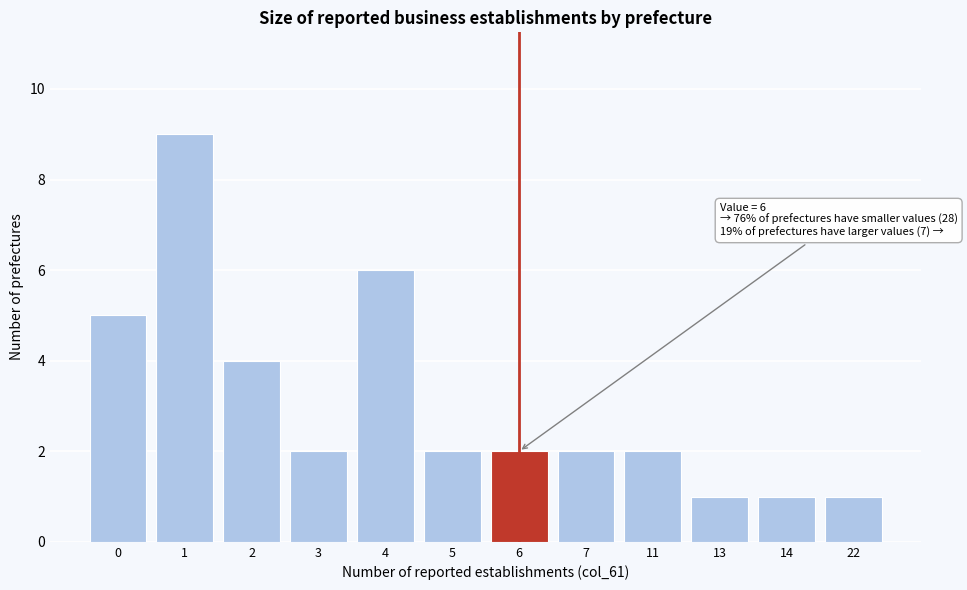

Reading right to left, list all the values displayed in this chart.

22=1	14=1	13=1	11=2	7=2	6=2	5=2	4=6	3=2	2=4	1=9	0=5